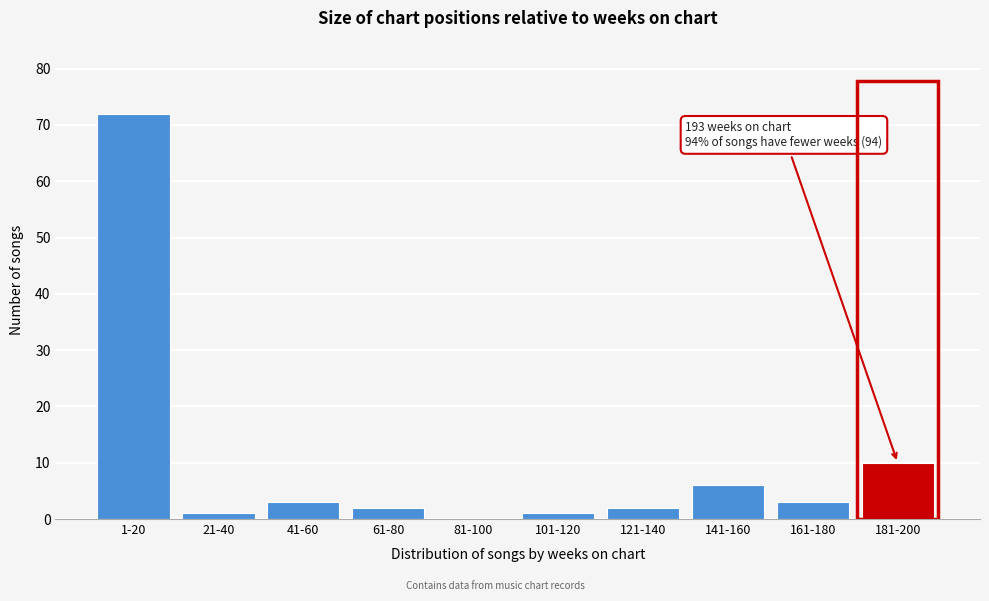

Reading left to right, transcribe all the data shown in this chart.

1-20=72	21-40=1	41-60=3	61-80=2	81-100=0	101-120=1	121-140=2	141-160=6	161-180=3	181-200=10